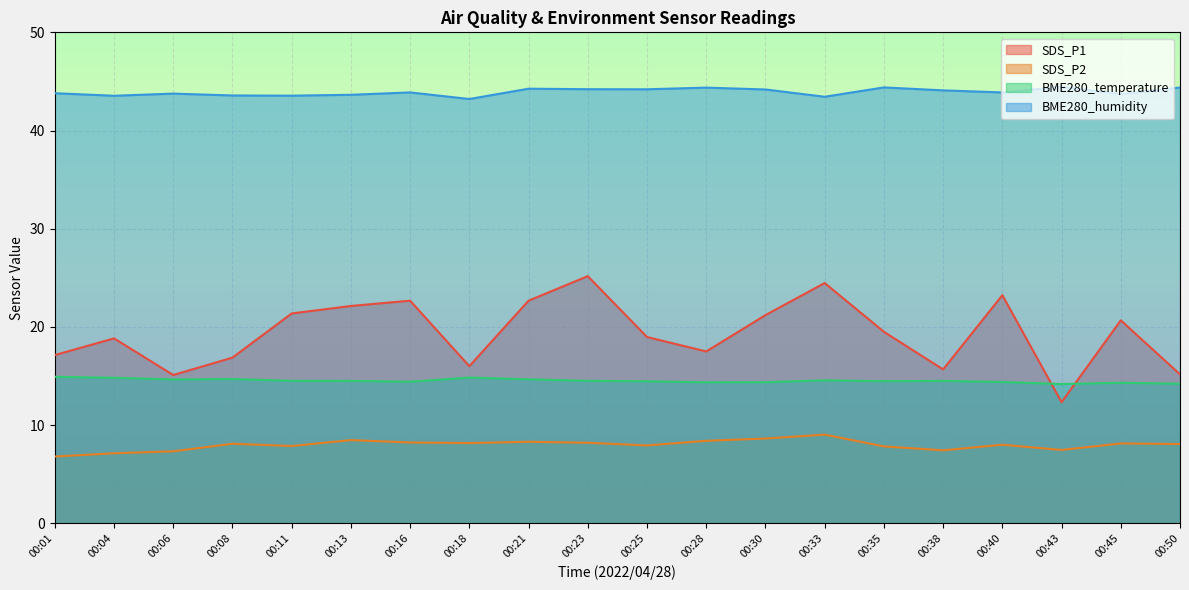

Is it true that SDS_P1 equals 10.0 at 00:13?

False